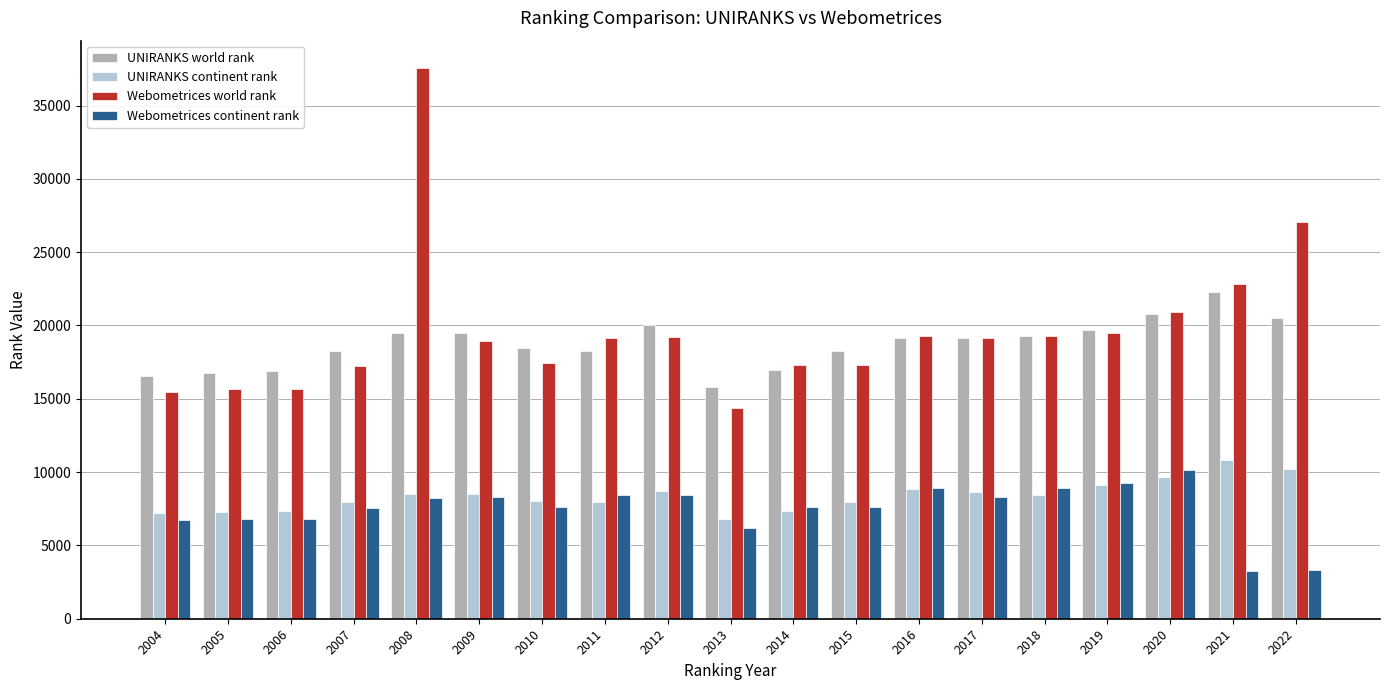

What is the total value across all series at 2020?

61488